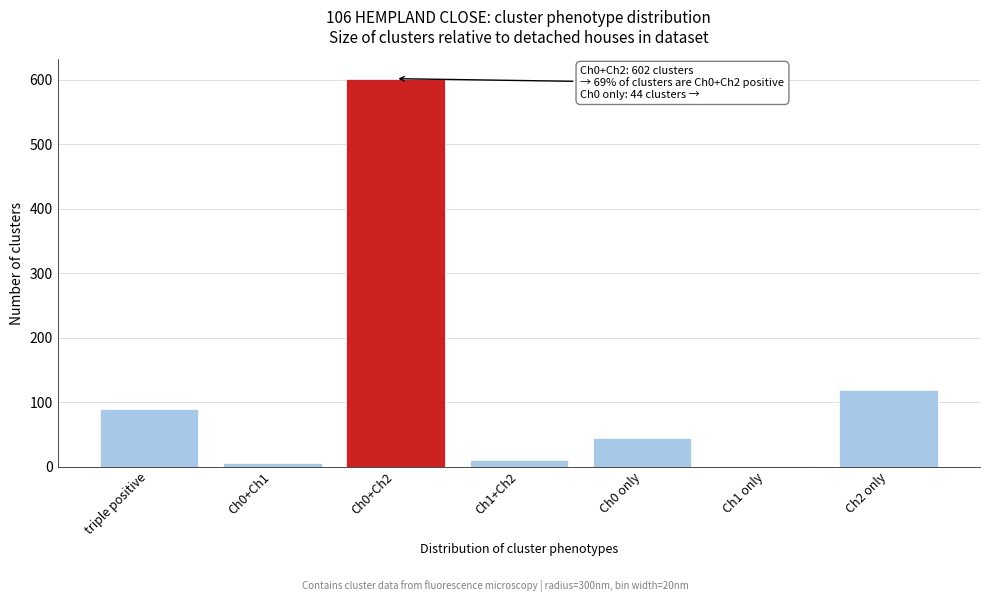

Reading left to right, list all the values displayed in this chart.

triple positive=90	Ch0+Ch1=5	Ch0+Ch2=602	Ch1+Ch2=11	Ch0 only=44	Ch1 only=1	Ch2 only=119